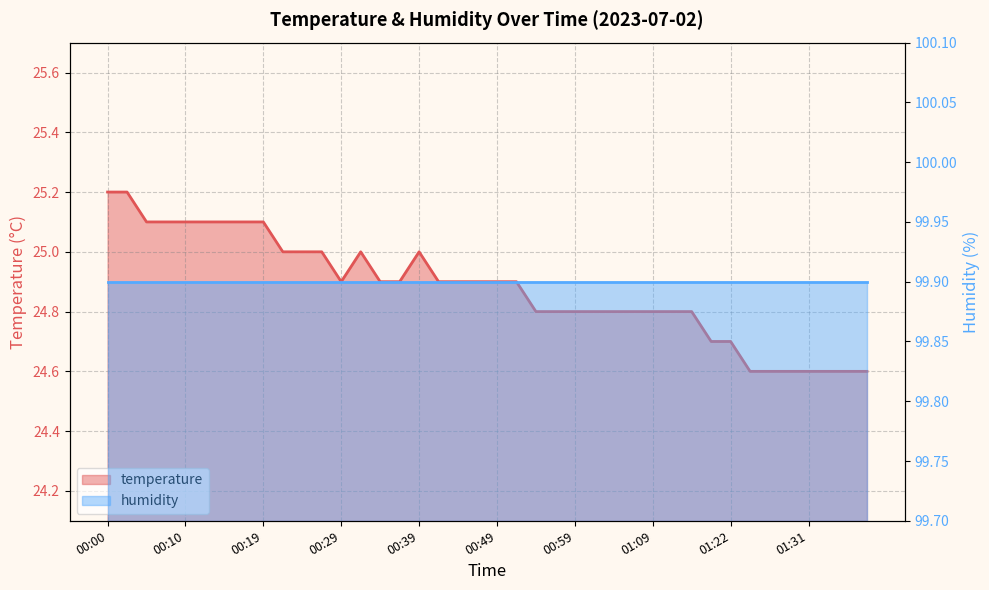

Which category has the highest value across all series?

00:00